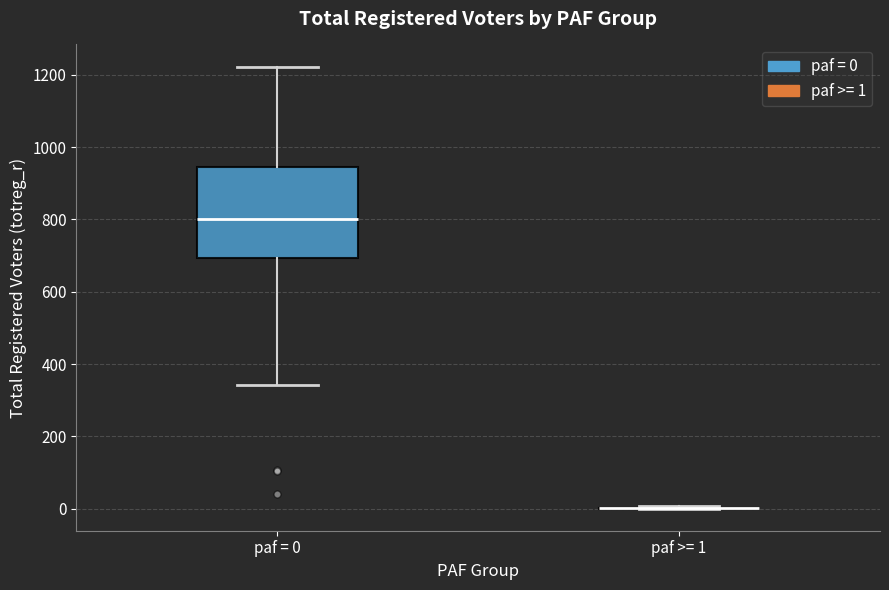

Reading left to right, transcribe this box plot: for each box, give where its median line is, the range the box spans, and where its two whiskers end, as read against the y-axis. The values are not printed on the chart, so give them approximately, as read against the axis.

paf = 0: median 800, box 700 to 940, whiskers 340 to 1220
paf >= 1: box collapsed to a line at 0, whiskers 0 to 0